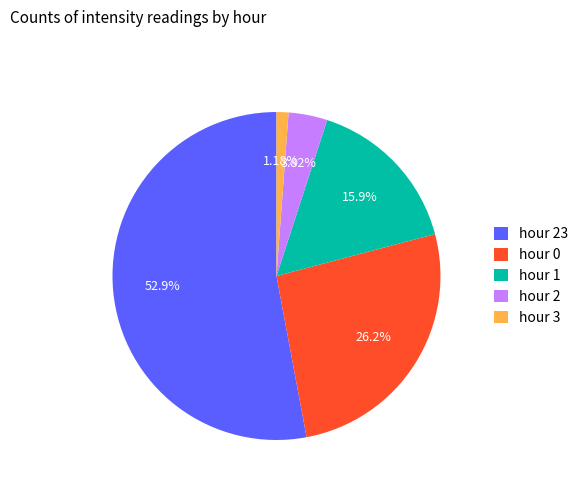

Which slice is the smallest?

hour 3